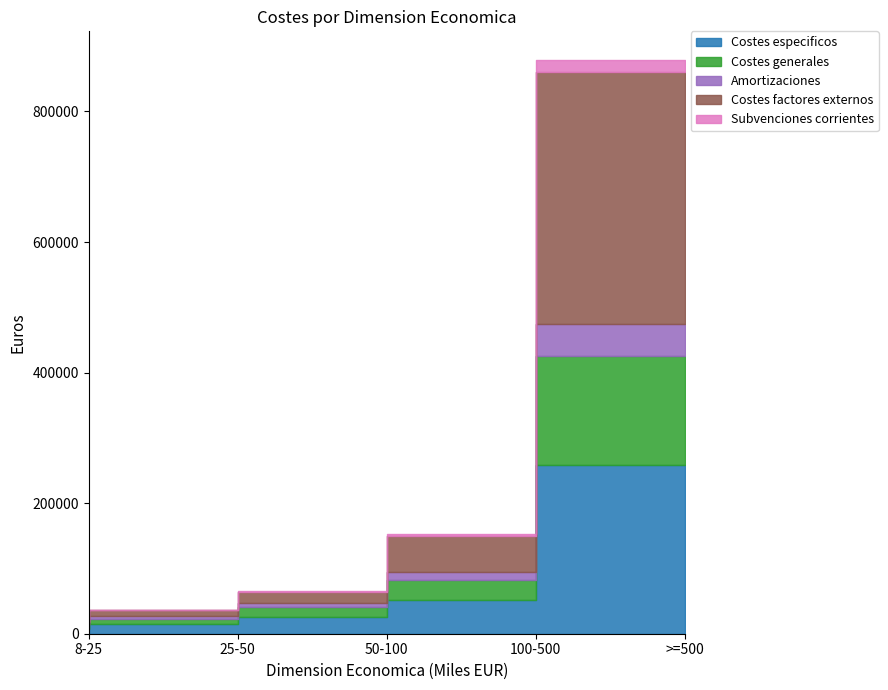

At which label does Costes generales first exceed 15603?

100-500